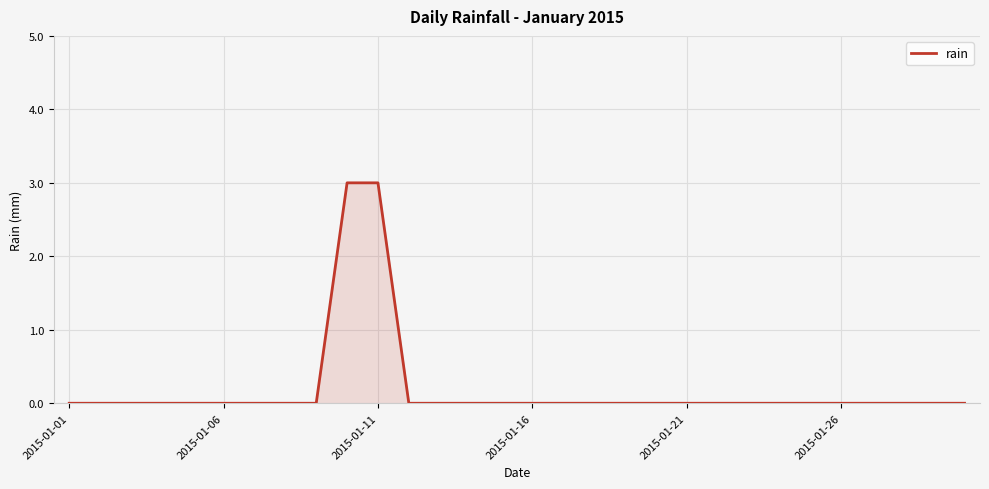

What is the maximum value shown in the chart?

3